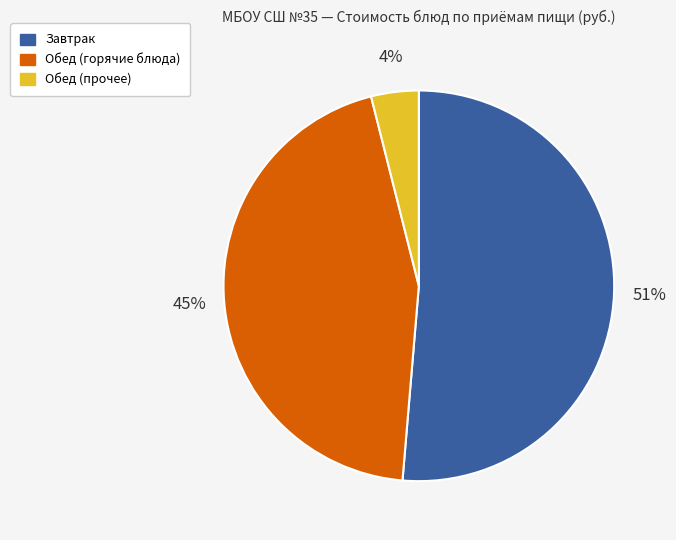

The Завтрак slice represents 51% of the pie. True or false?

True